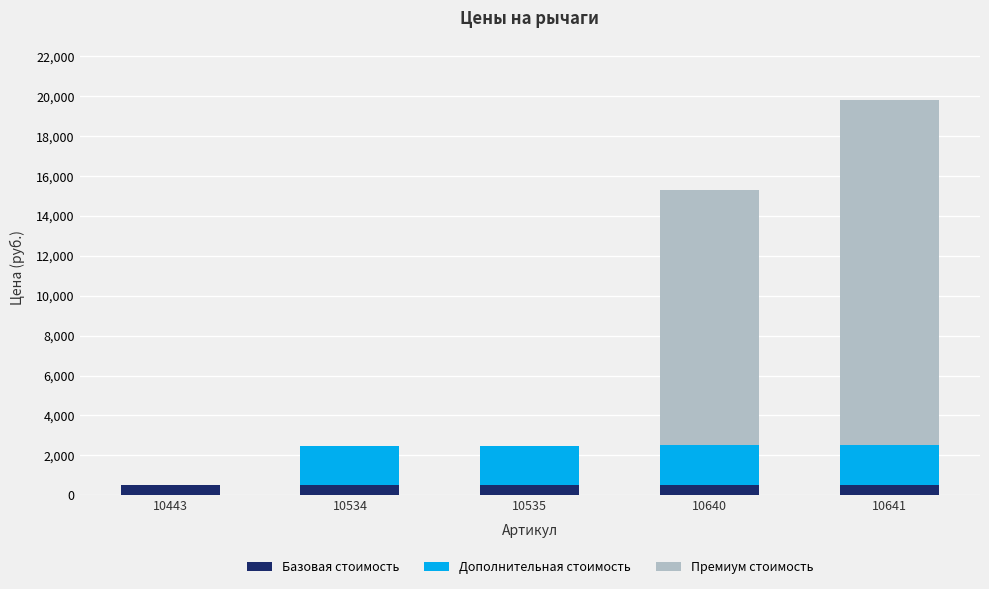

At which category is the sum across all series the highest?

10641